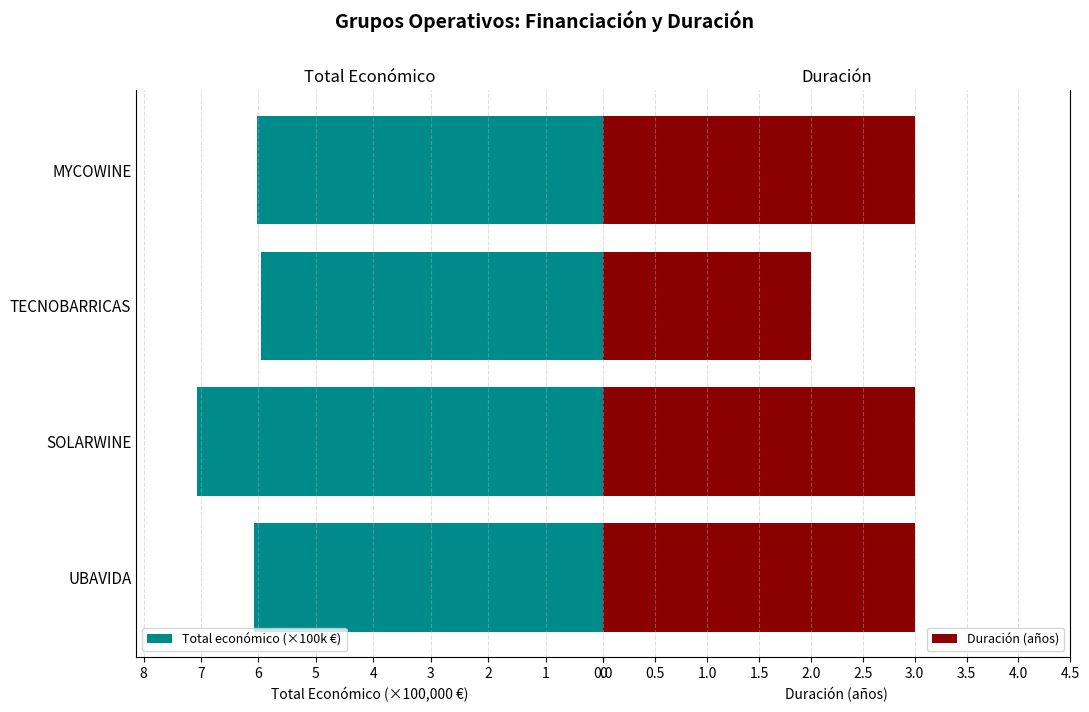

Which series has the largest total across all categories?

Total económico (×100k €)